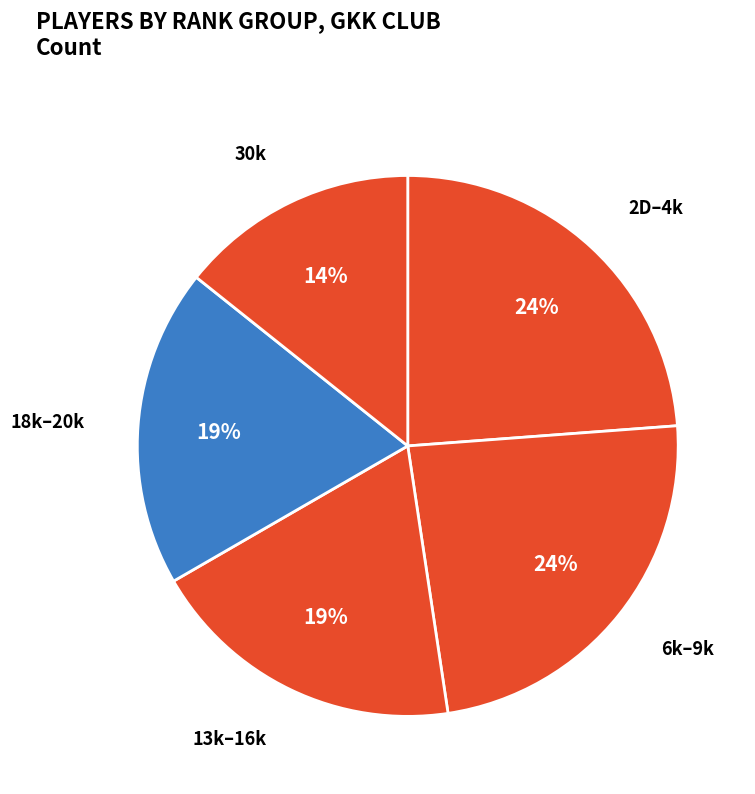

How many slices are in this pie chart?

5